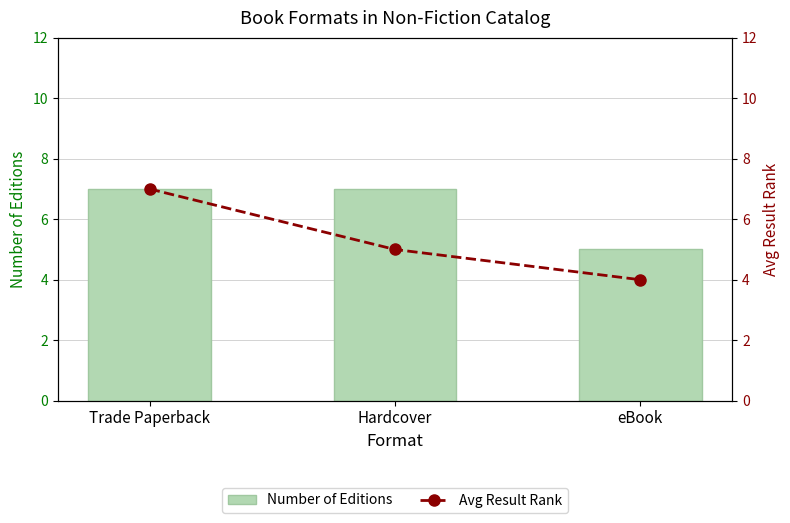

How many data points does each series have?

3